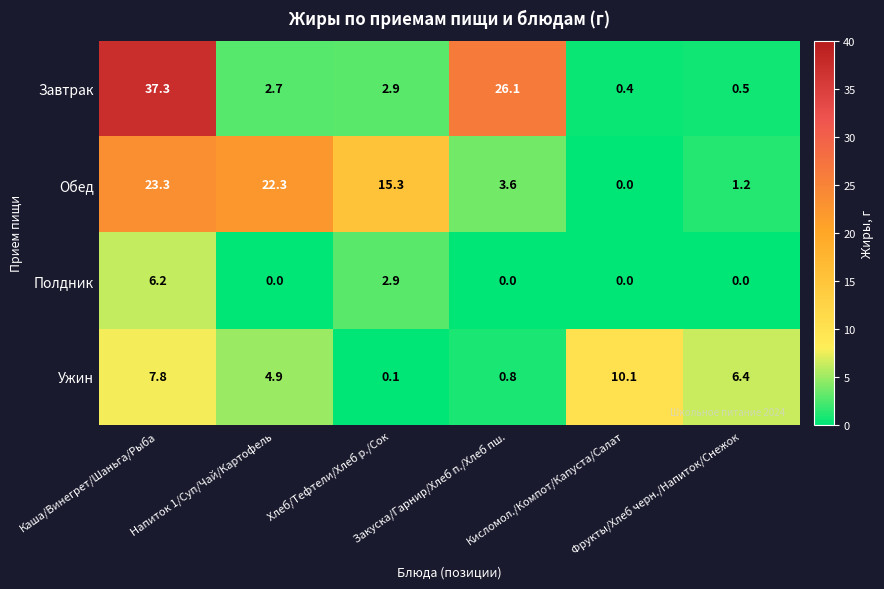

What is the difference between the maximum and minimum values in the Ужин series?

10.0